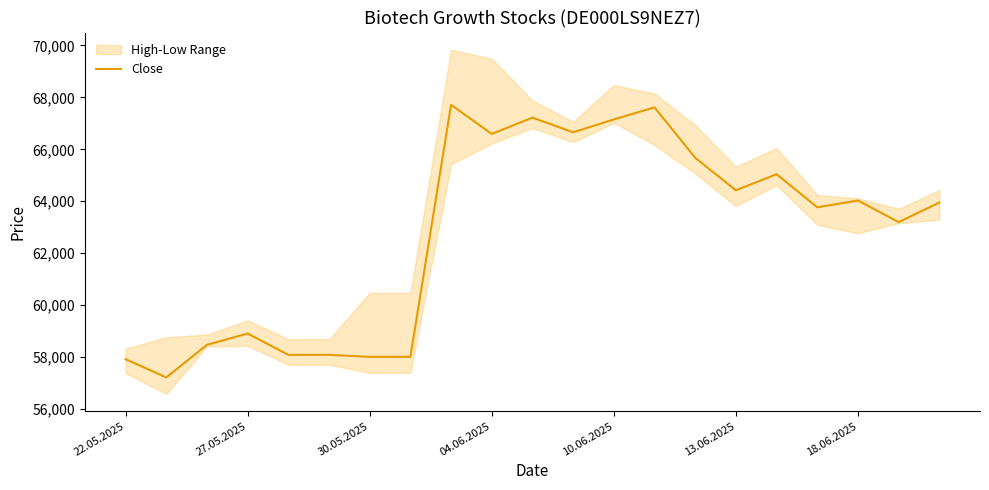

What is the value of the 9th point from the left?

67712